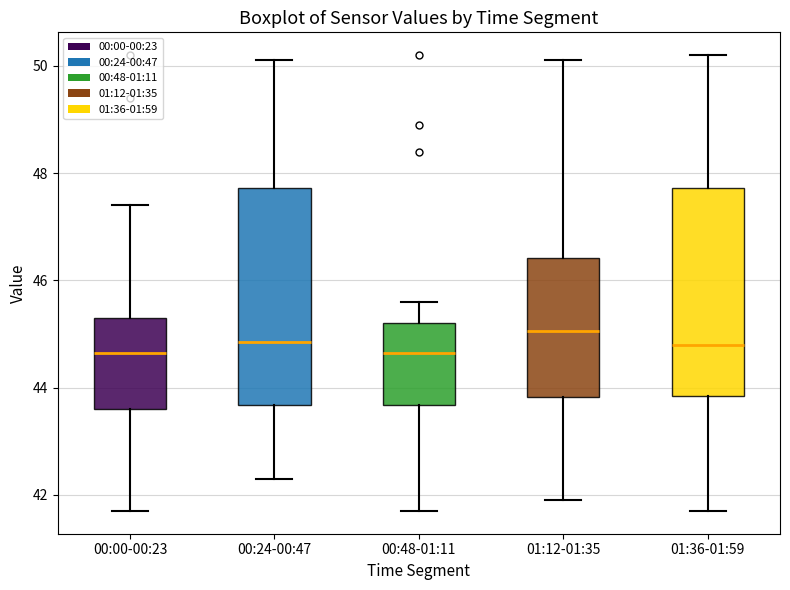

Reading left to right, read every box against the y-axis: the position of its median line, the range the box covers, and the ends of its whiskers. The values are not printed on the chart, so give them approximately, as read against the axis.

00:00-00:23: median 44.6, box 43.6 to 45.4, whiskers 41.8 to 47.4
00:24-00:47: median 44.8, box 43.6 to 47.8, whiskers 42.4 to 50.2
00:48-01:11: median 44.6, box 43.6 to 45.2, whiskers 41.8 to 45.6
01:12-01:35: median 45.0, box 43.8 to 46.4, whiskers 42.0 to 50.2
01:36-01:59: median 44.8, box 43.8 to 47.8, whiskers 41.8 to 50.2